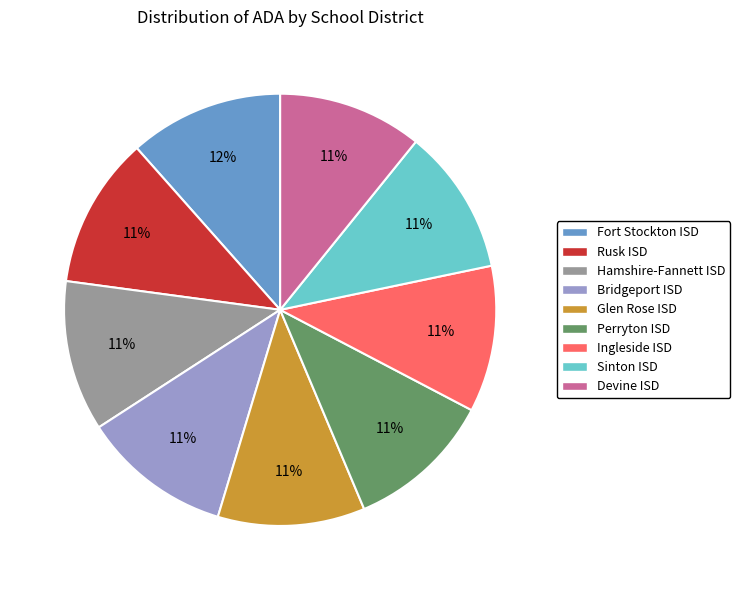

True or false: Devine ISD accounts for 1% of the total.

False